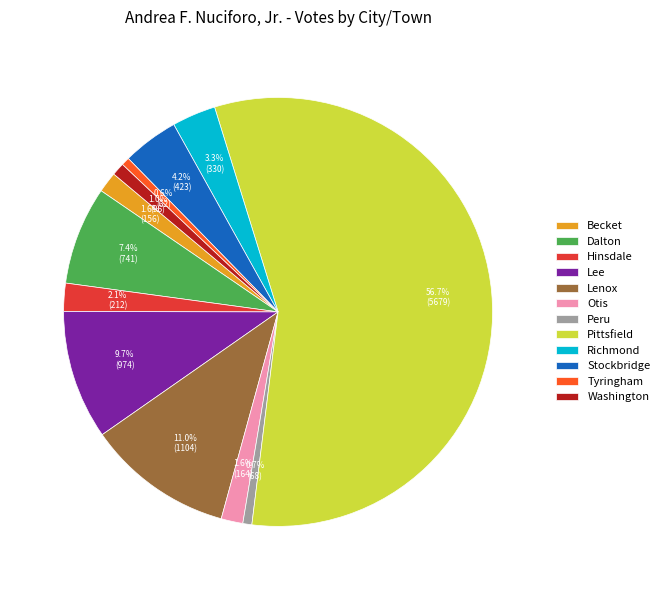

True or false: Washington accounts for 1% of the total.

True